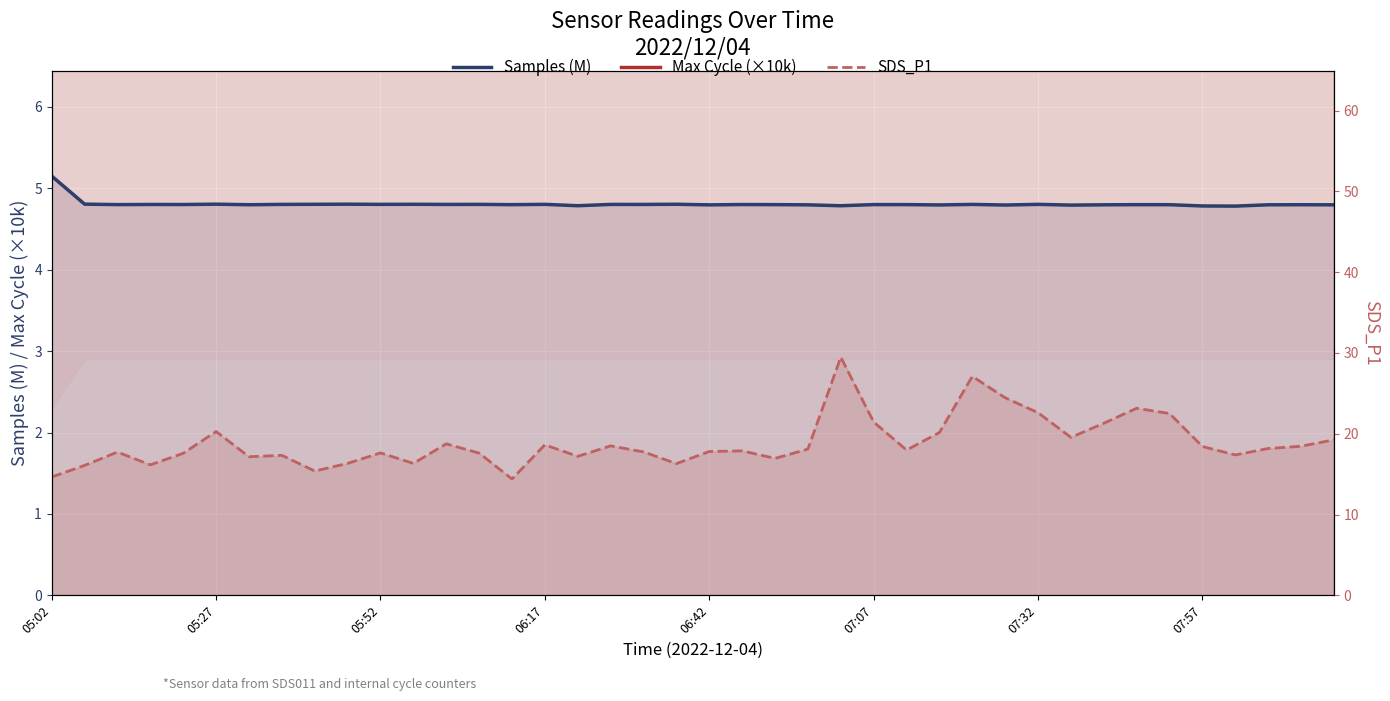

Where is the first local minimum for Max Cycle (×10k)?

05:52